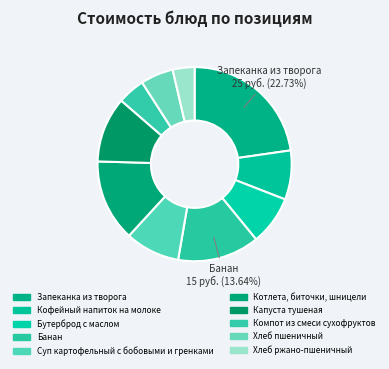

What is the largest slice in the pie chart?

Запеканка из творога